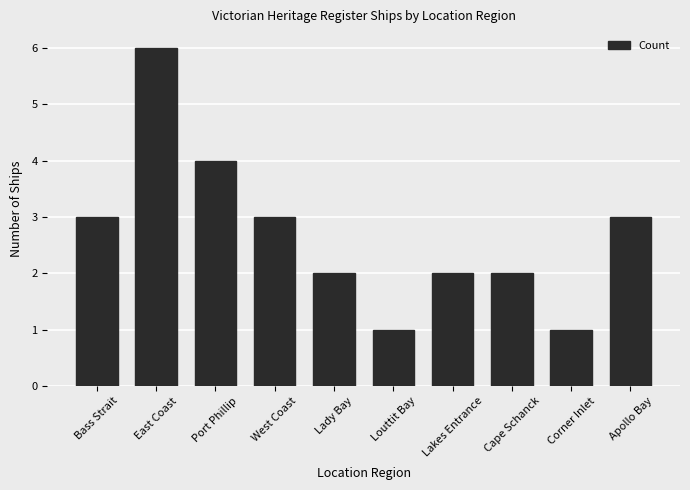

True or false: the data shows 3 at East Coast.

False